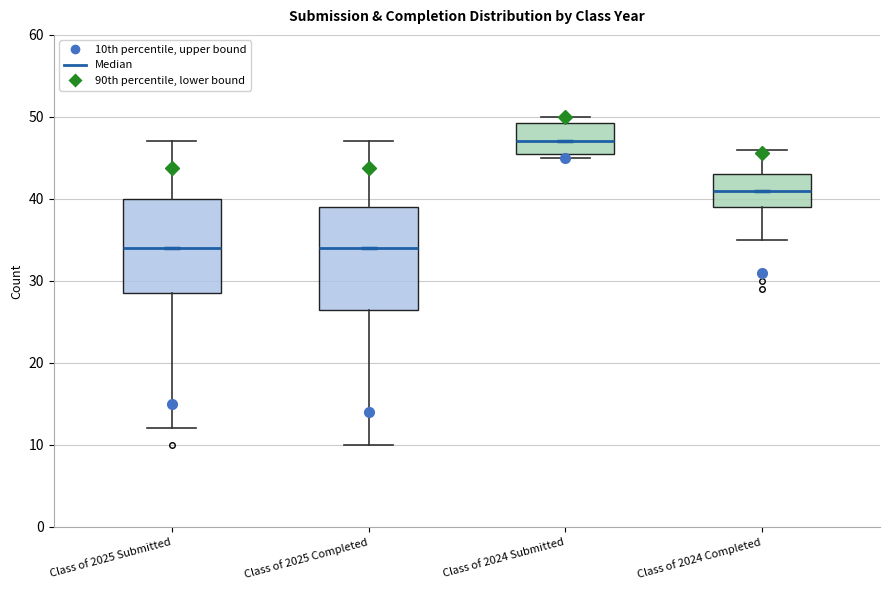

Reading left to right, read every box against the y-axis: the position of its median line, the range the box covers, and the ends of its whiskers. The values are not printed on the chart, so give them approximately, as read against the axis.

Class of 2025 Submitted: median 34, box 29 to 40, whiskers 12 to 47
Class of 2025 Completed: median 34, box 27 to 39, whiskers 10 to 47
Class of 2024 Submitted: median 47, box 46 to 49, whiskers 45 to 50
Class of 2024 Completed: median 41, box 39 to 43, whiskers 35 to 46